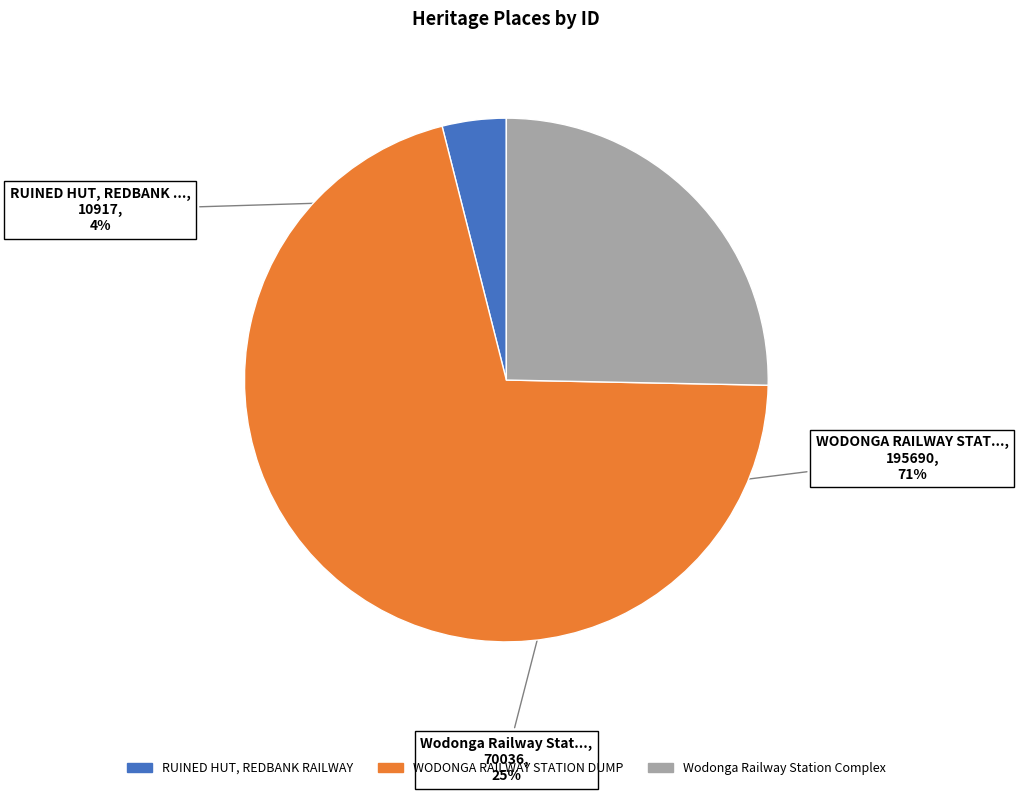

Does WODONGA RAILWAY STATION DUMP represent more than half of the total?

Yes